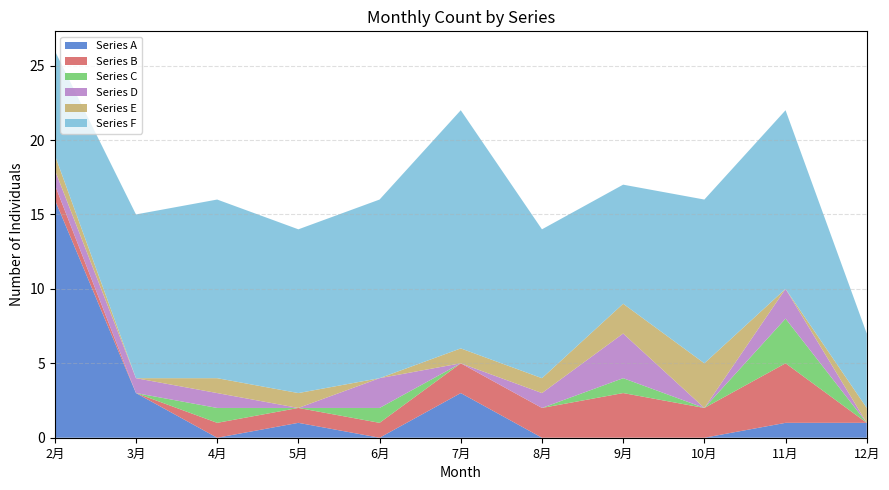

Which category has the highest value in the Series A series?

2月